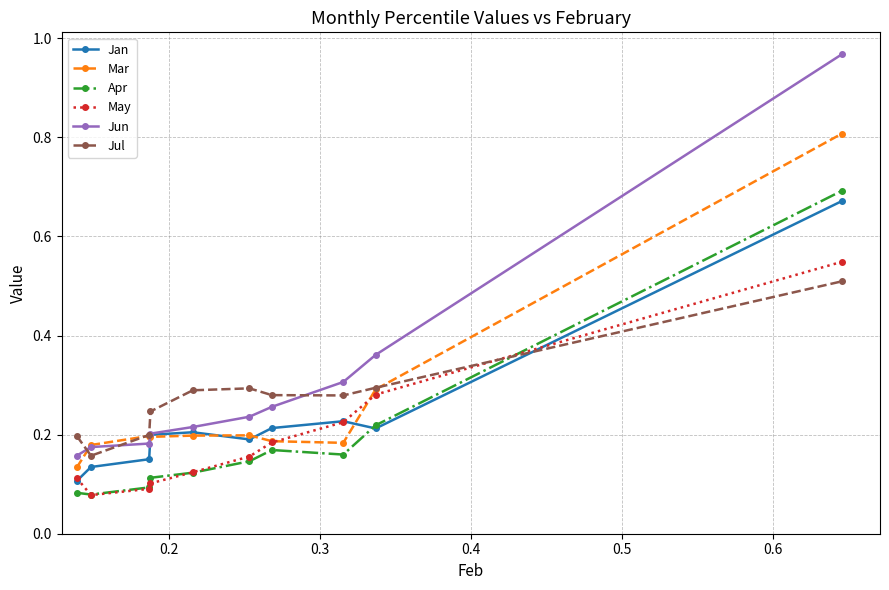

Which series has the widest spread of values?

Jun